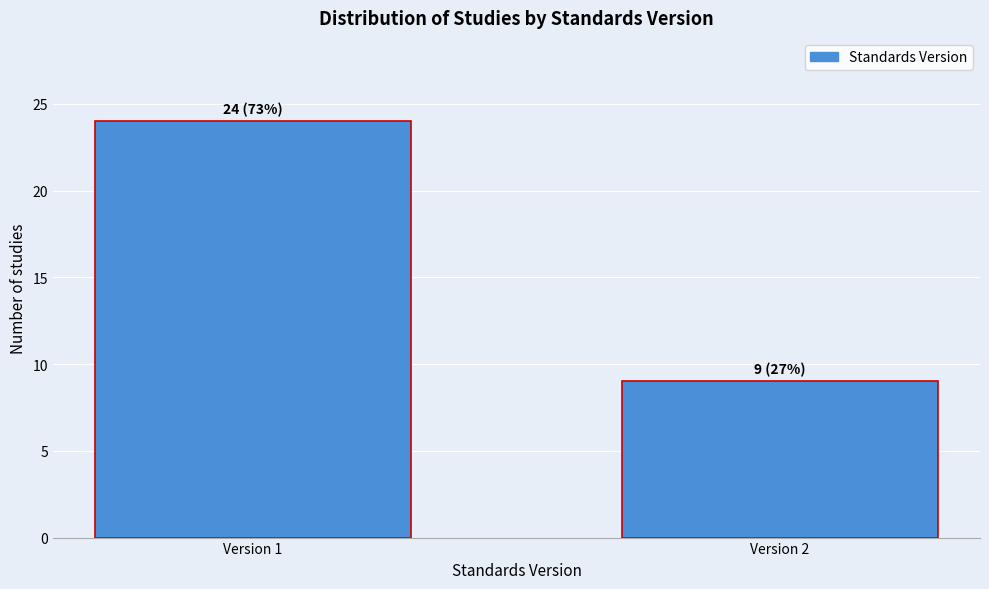

Reading left to right, what are all the values shown in this chart?

24	9